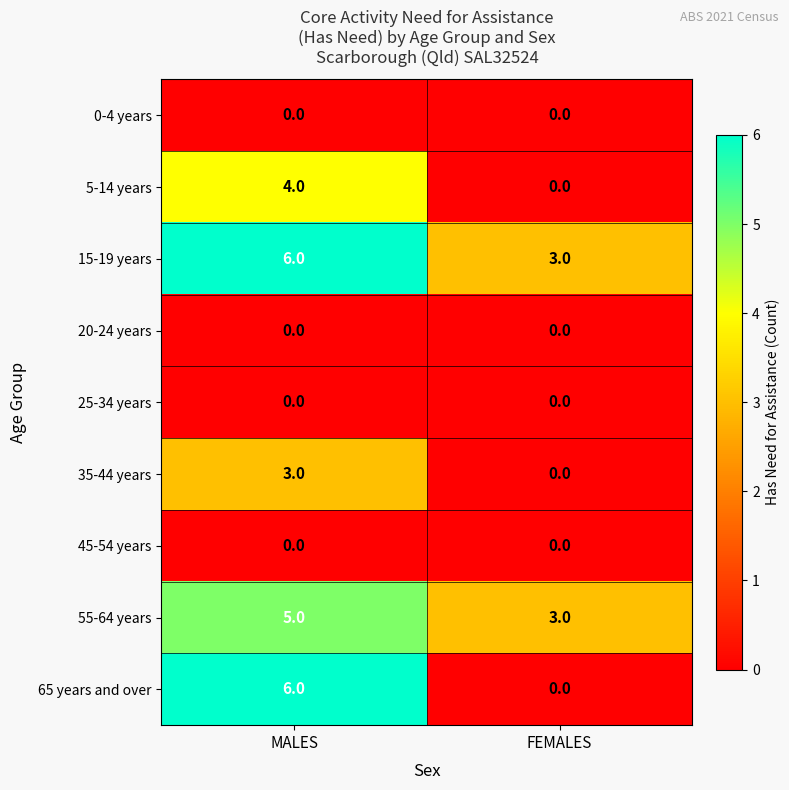

Which series has the largest total across all categories?

15-19 years